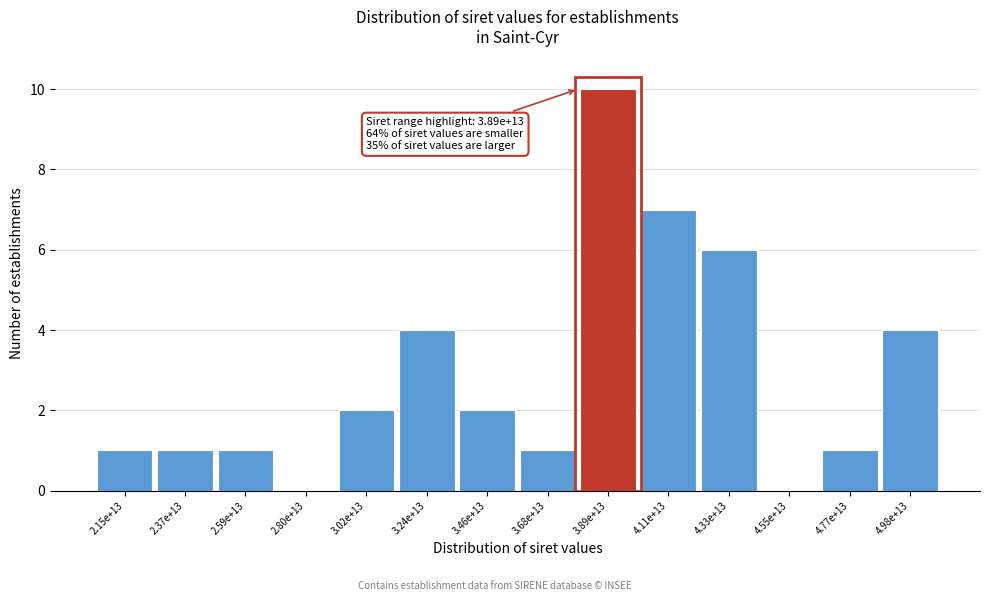

Reading right to left, transcribe all the data shown in this chart.

4.98e+13=4	4.77e+13=1	4.55e+13=0	4.33e+13=6	4.11e+13=7	3.89e+13=10	3.68e+13=1	3.46e+13=2	3.24e+13=4	3.02e+13=2	2.80e+13=0	2.59e+13=1	2.37e+13=1	2.15e+13=1